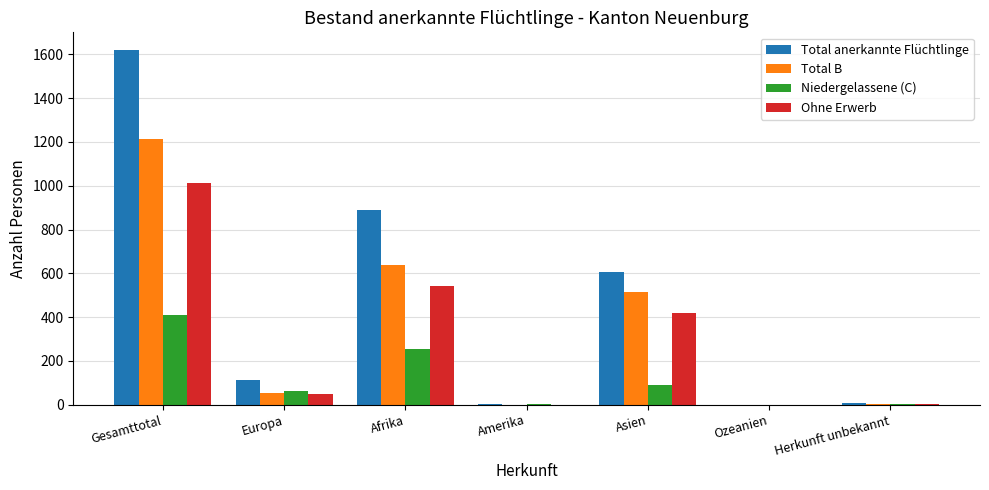

What are all the series names shown in the legend?

Total anerkannte Flüchtlinge, Total B, Niedergelassene (C), Ohne Erwerb